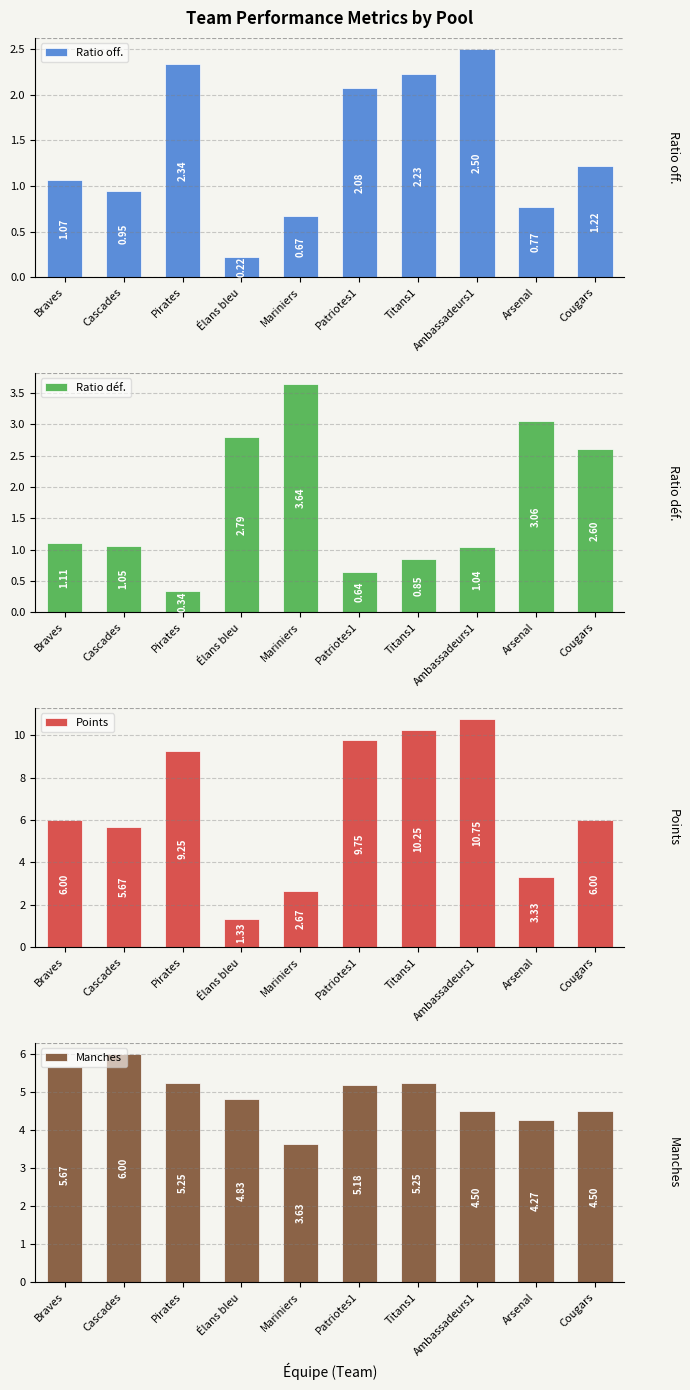

What is the maximum value shown in the chart?

10.8